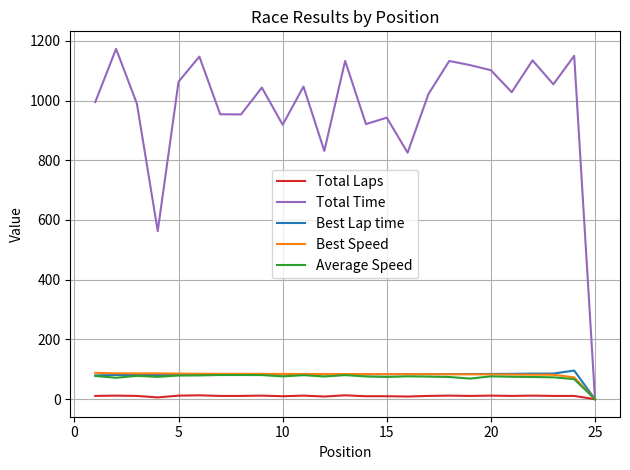

What are all the series names shown in the legend?

Total Laps, Total Time, Best Lap time, Best Speed, Average Speed